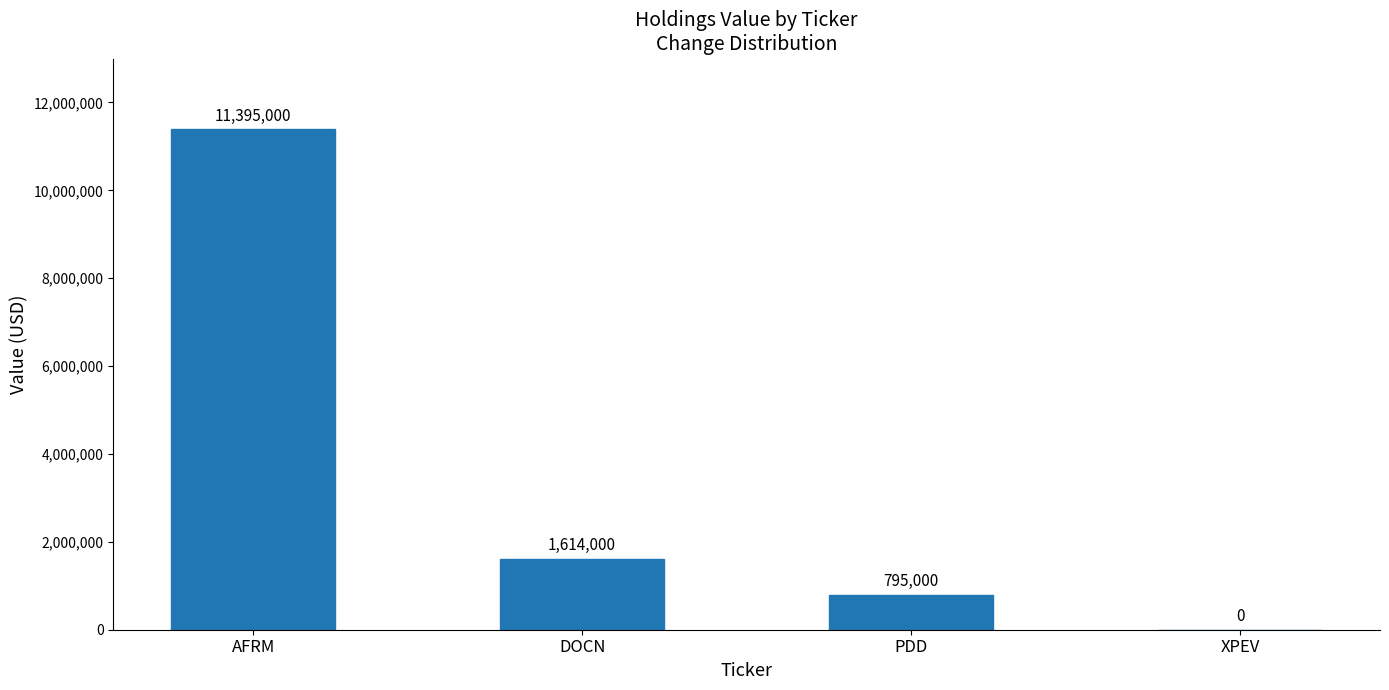

The chart shows a value of 837378 at DOCN. True or false?

False